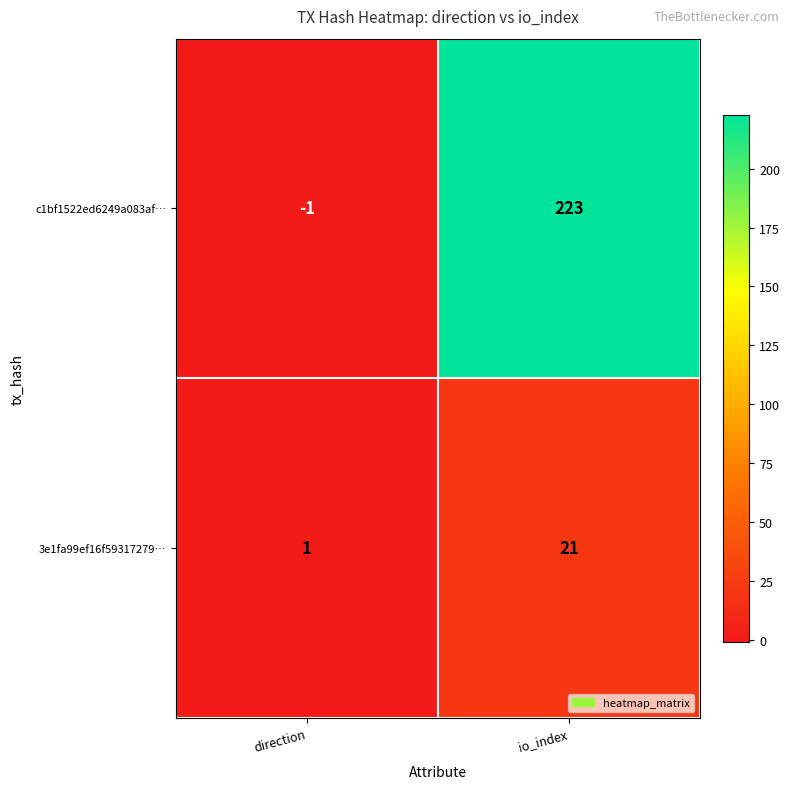

True or false: 3e1fa99ef16f59317279… has a value of 2 at direction.

False